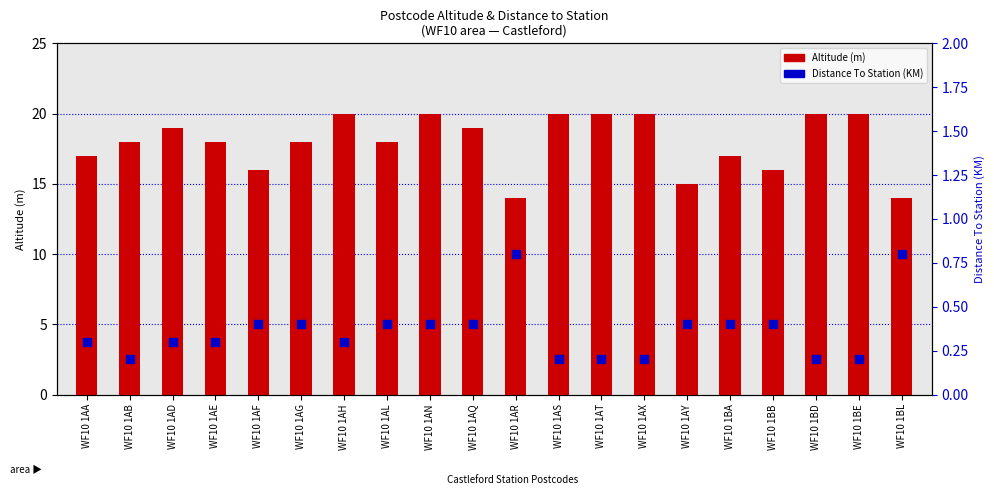

Which series contains the lowest Y value?

Distance To Station (KM)